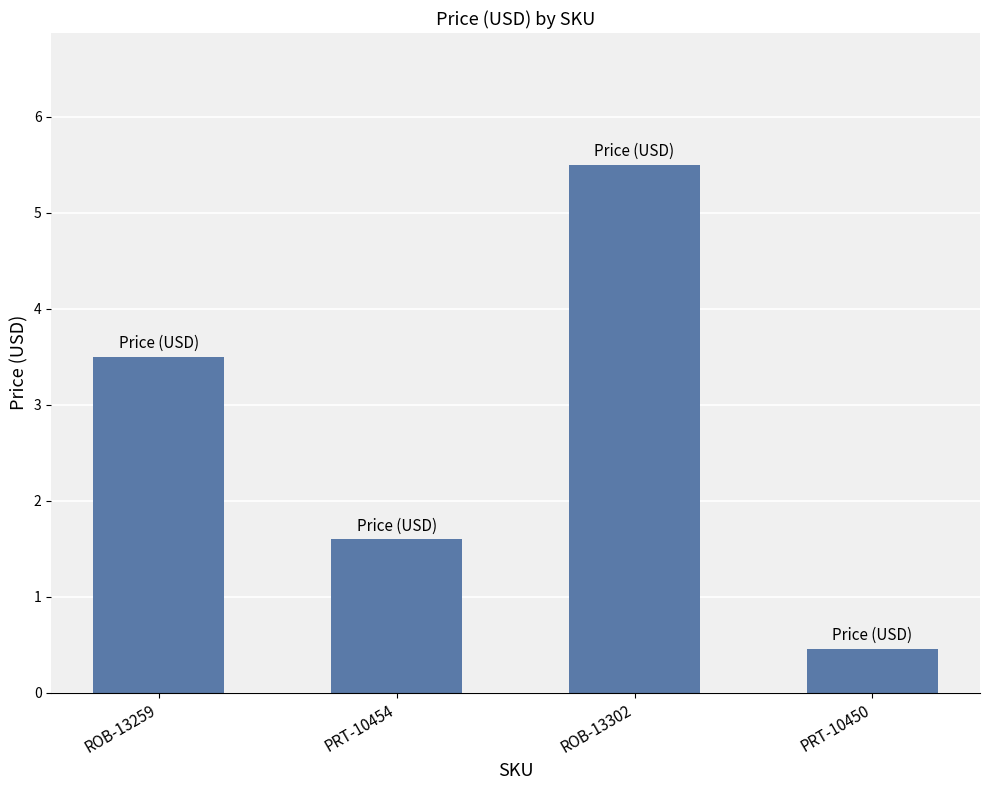

What is the sum of the values at ROB-13302 and PRT-10450?

6.0